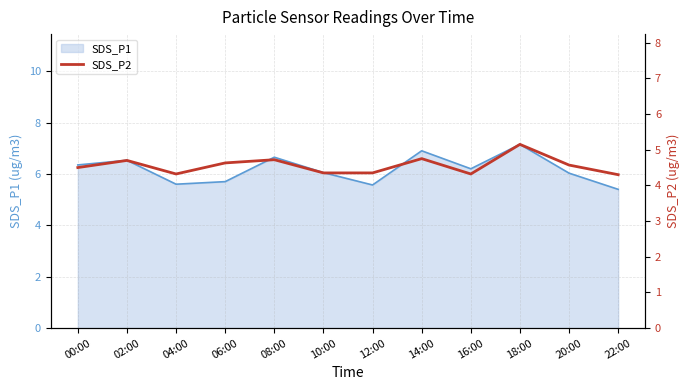

What is the label of the 6th point from the left?

10:00